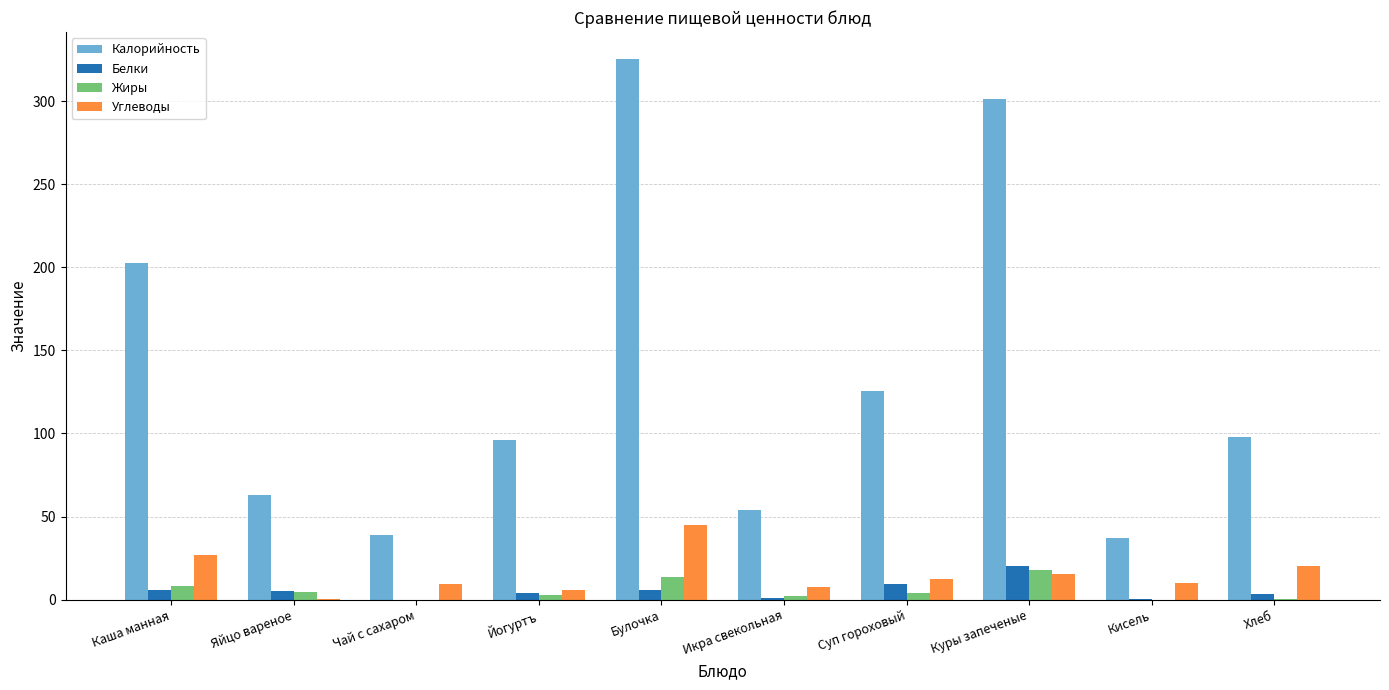

True or false: Белки has a value of 20.1 at Куры запеченые.

True